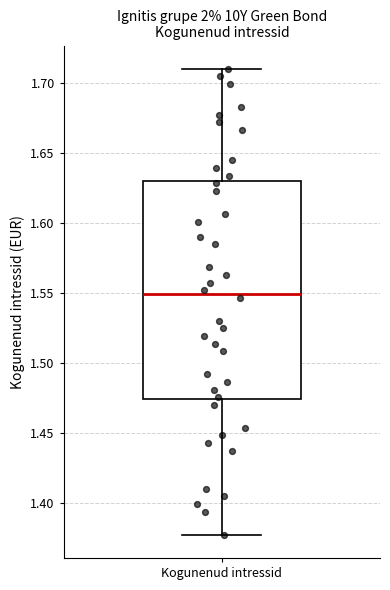

Read this box plot against the y-axis: the position of the median line, the range covered by the box, and the ends of both whiskers. The values are not printed on the chart, so give them approximately, as read against the axis.

median 1.550, box 1.475 to 1.630, whiskers 1.375 to 1.710